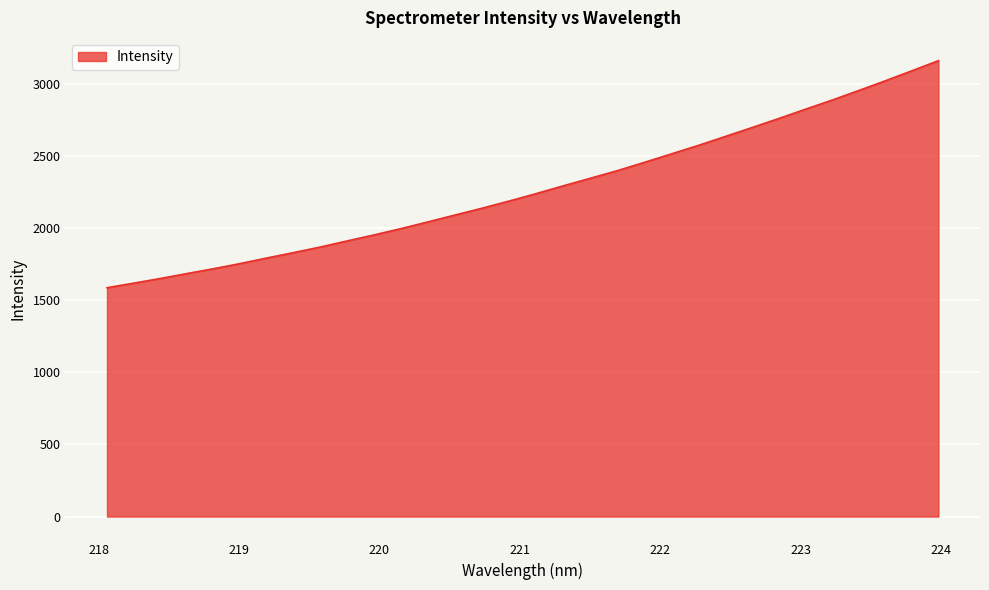

What is the minimum value shown in the chart?

1586.1